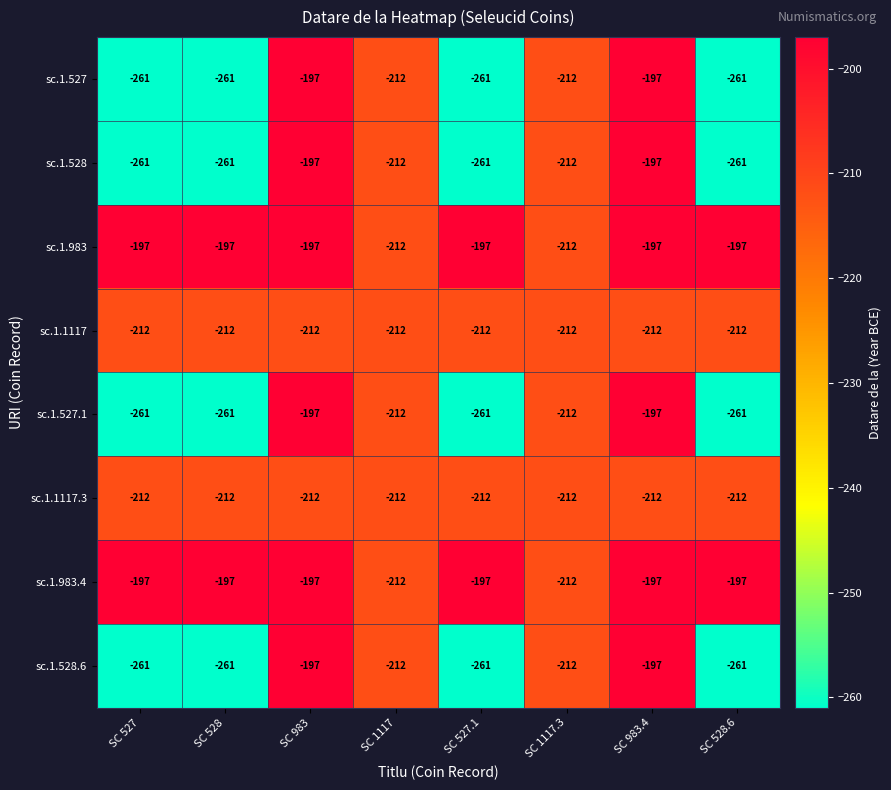

What is the highest value of the sc.1.527 series?

-197